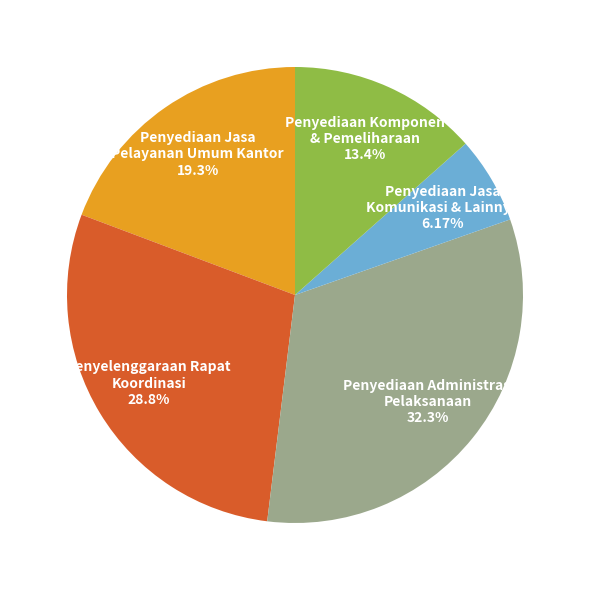

Does Penyelenggaraan Rapat Koordinasi 28.8% account for over 50% of the chart?

No